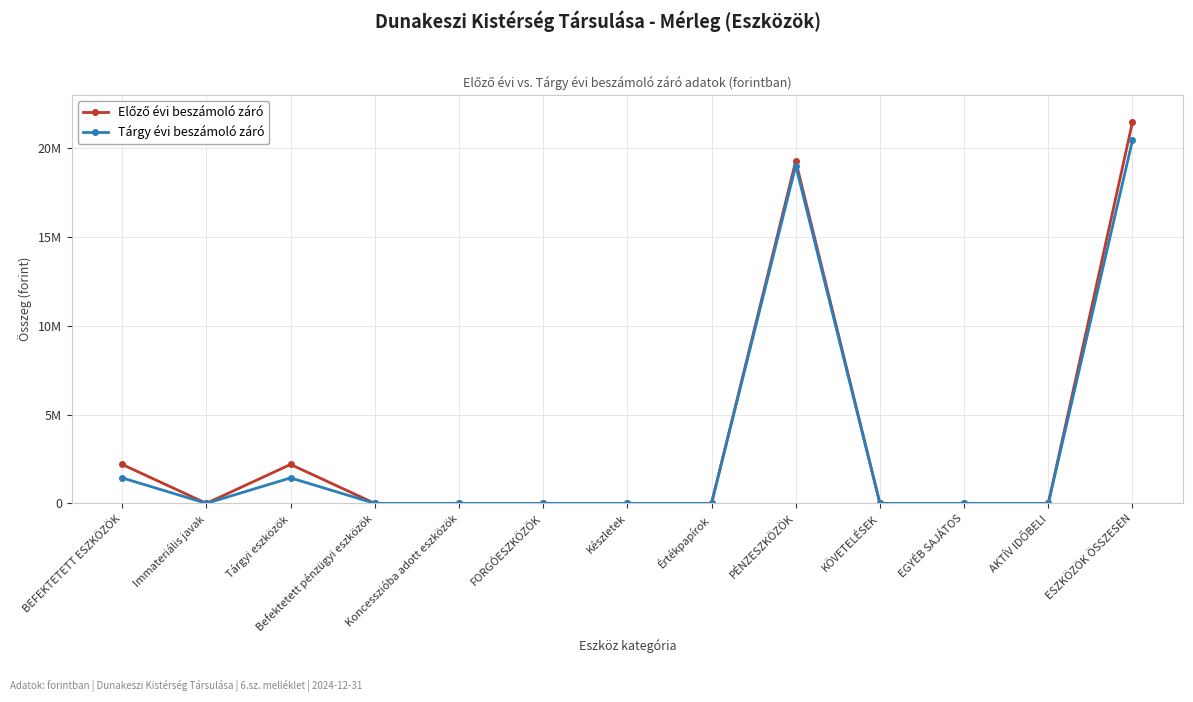

What is the label of the 2nd point from the left?

Immateriális javak